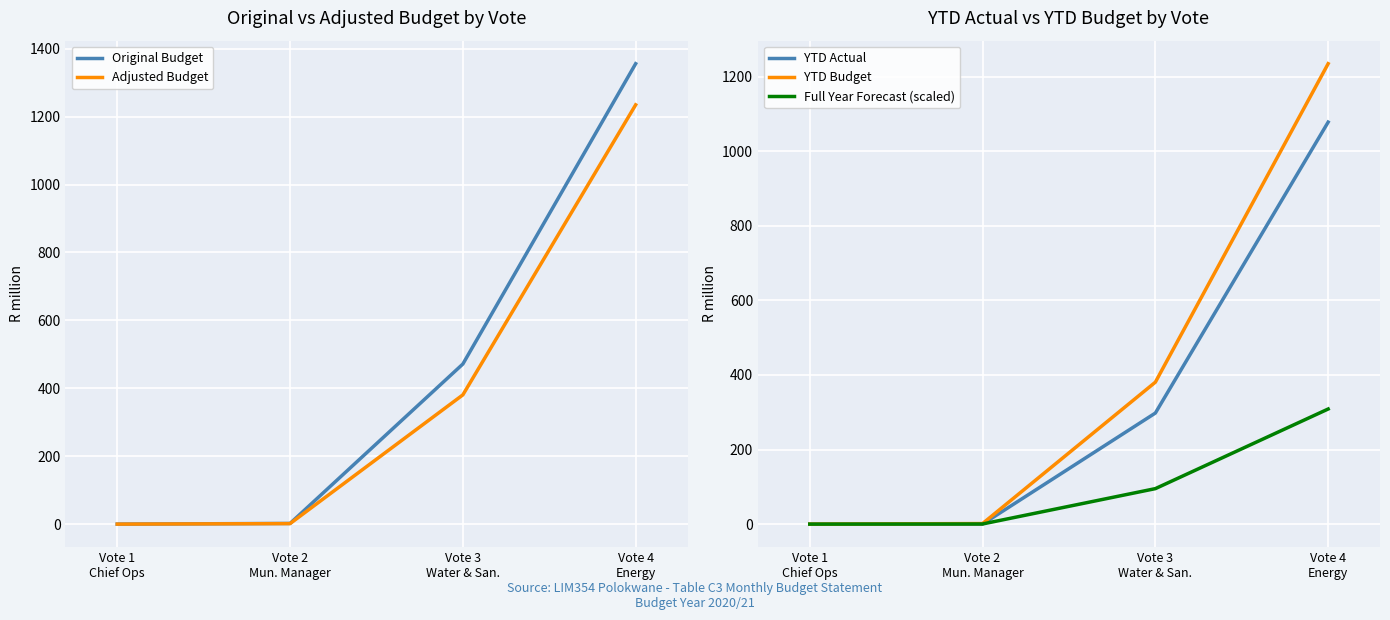

Reading left to right, transcribe all the data shown in this chart.

Original Budget: Vote 1
Chief Ops=0.0	Vote 2
Mun. Manager=2.0	Vote 3
Water & San.=471.4	Vote 4
Energy=1355.8
Adjusted Budget: Vote 1
Chief Ops=0.0	Vote 2
Mun. Manager=1.5	Vote 3
Water & San.=380.6	Vote 4
Energy=1234.6
YTD Actual: Vote 1
Chief Ops=0.0	Vote 2
Mun. Manager=0.0	Vote 3
Water & San.=297.8	Vote 4
Energy=1077.9
YTD Budget: Vote 1
Chief Ops=0.0	Vote 2
Mun. Manager=1.5	Vote 3
Water & San.=380.6	Vote 4
Energy=1234.6
Full Year Forecast (scaled): Vote 1
Chief Ops=0.0	Vote 2
Mun. Manager=0.4	Vote 3
Water & San.=95.1	Vote 4
Energy=308.6